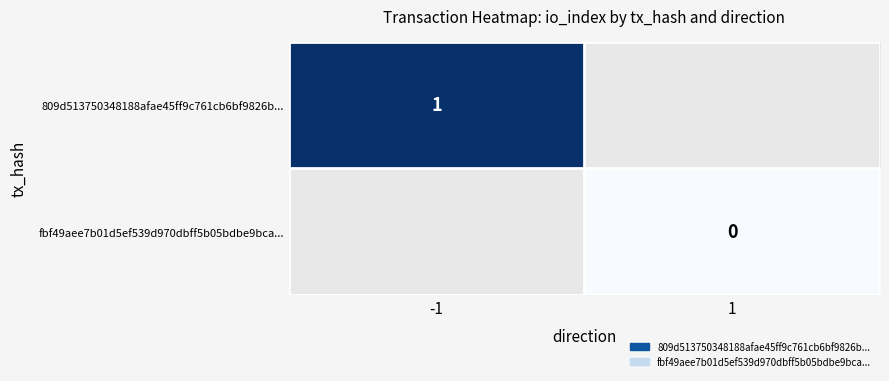

The 809d513750348188afae45ff9c761cb6bf9826b... series shows 0 at -1. True or false?

False